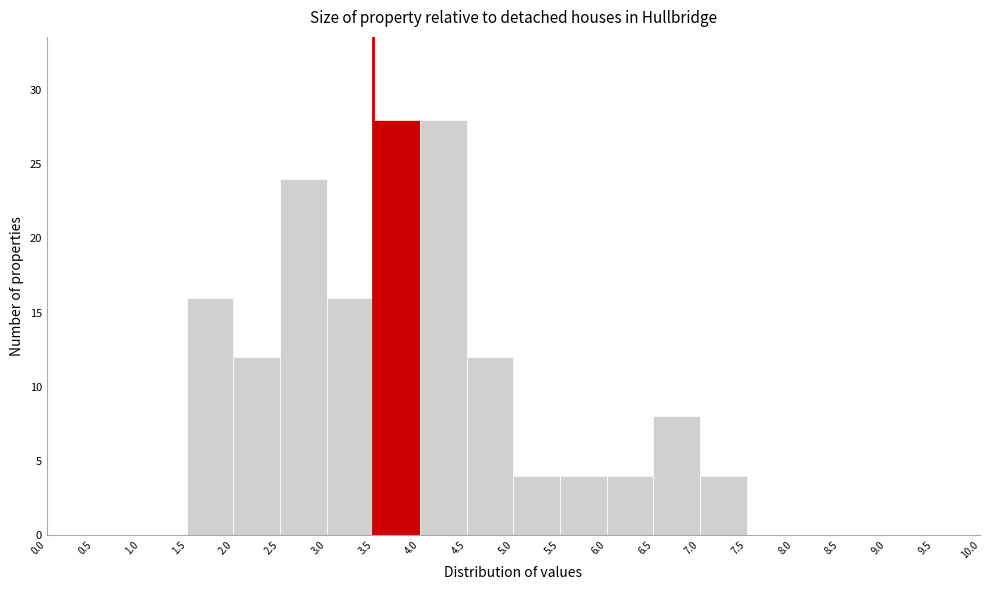

Reading left to right, list every bar in this chart as the range it spans on the x-axis followed by its height. The values are not printed on the chart, so give them approximately, as read against the axis.

0.0 to 0.5: 0
0.5 to 1.0: 0
1.0 to 1.5: 0
1.5 to 2.0: 16
2.0 to 2.5: 12
2.5 to 3.0: 24
3.0 to 3.5: 16
3.5 to 4.0: 28
4.0 to 4.5: 28
4.5 to 5.0: 12
5.0 to 5.5: 4
5.5 to 6.0: 4
6.0 to 6.5: 4
6.5 to 7.0: 8
7.0 to 7.5: 4
7.5 to 8.0: 0
8.0 to 8.5: 0
8.5 to 9.0: 0
9.0 to 9.5: 0
9.5 to 10.0: 0